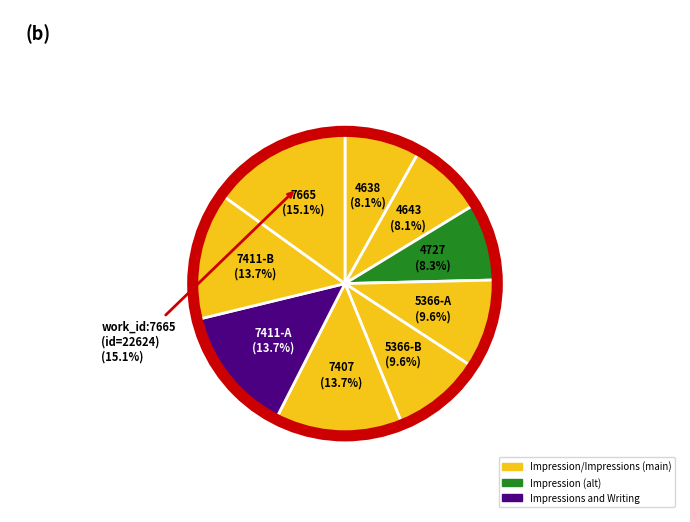

What is the largest slice in the pie chart?

7665